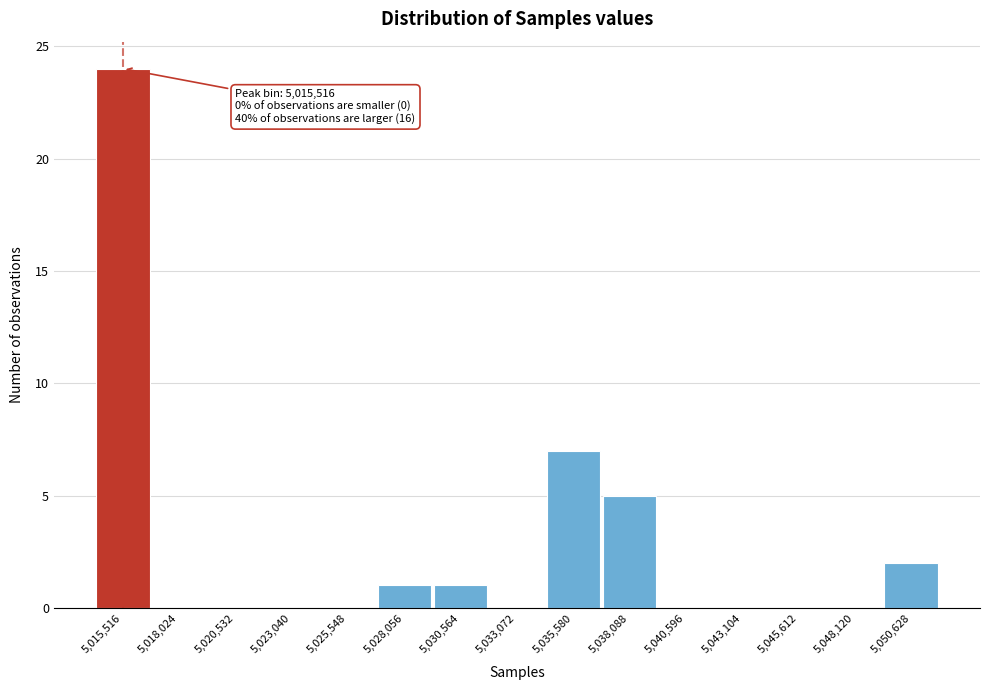

Over which range of the x-axis is the bar tallest?

5014500 to 5017000